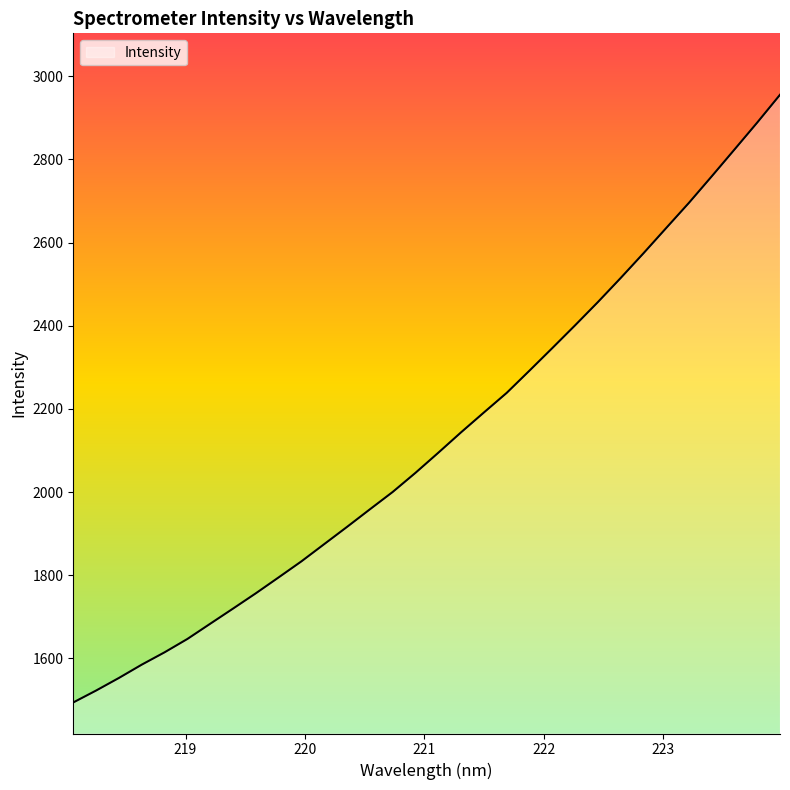

What is the minimum value shown in the chart?

1493.9